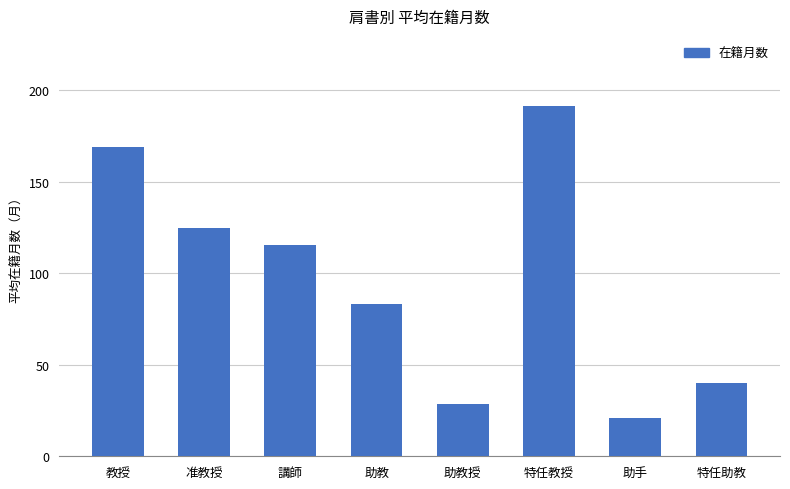

What position from the right is 特任助教?

1